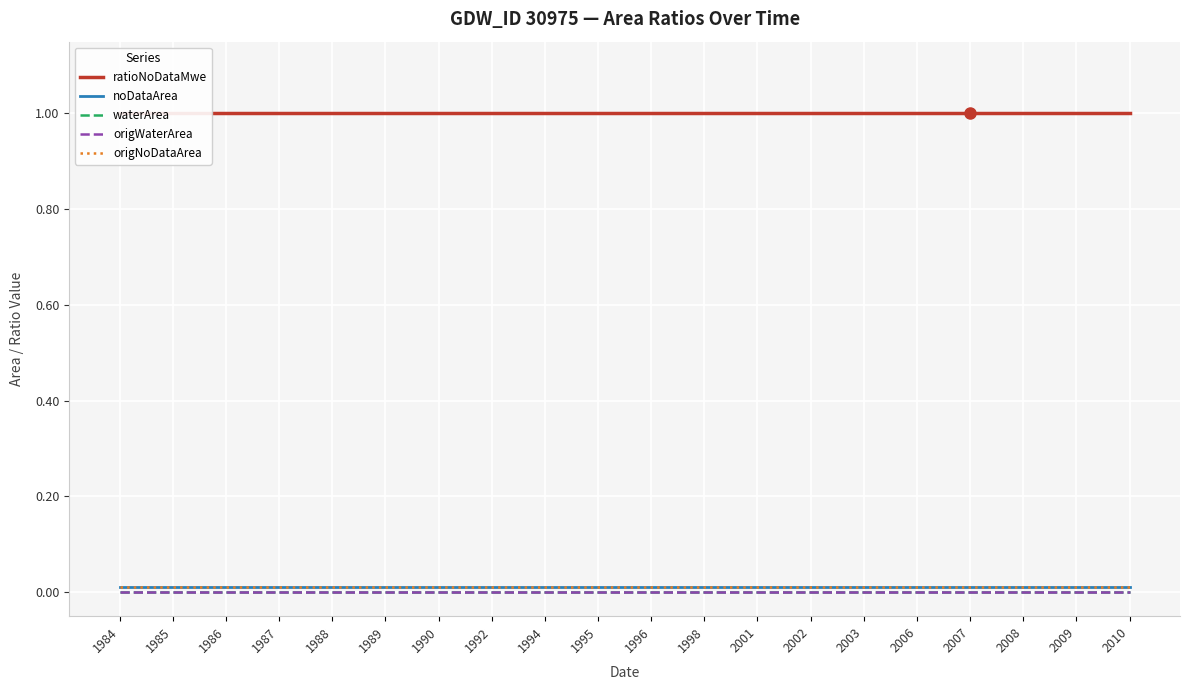

True or false: origNoDataArea and waterArea cross at least once.

False